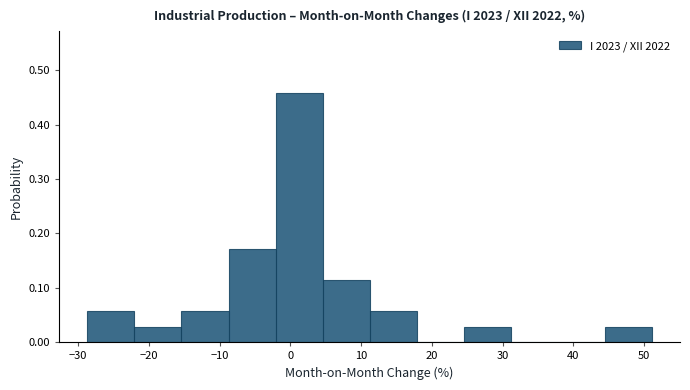

What is the height of the bar covering 11 to 18 on the x-axis? Neither the bar edges nor the heights are printed on the chart, so give them approximately, as read against the axes.

0.06